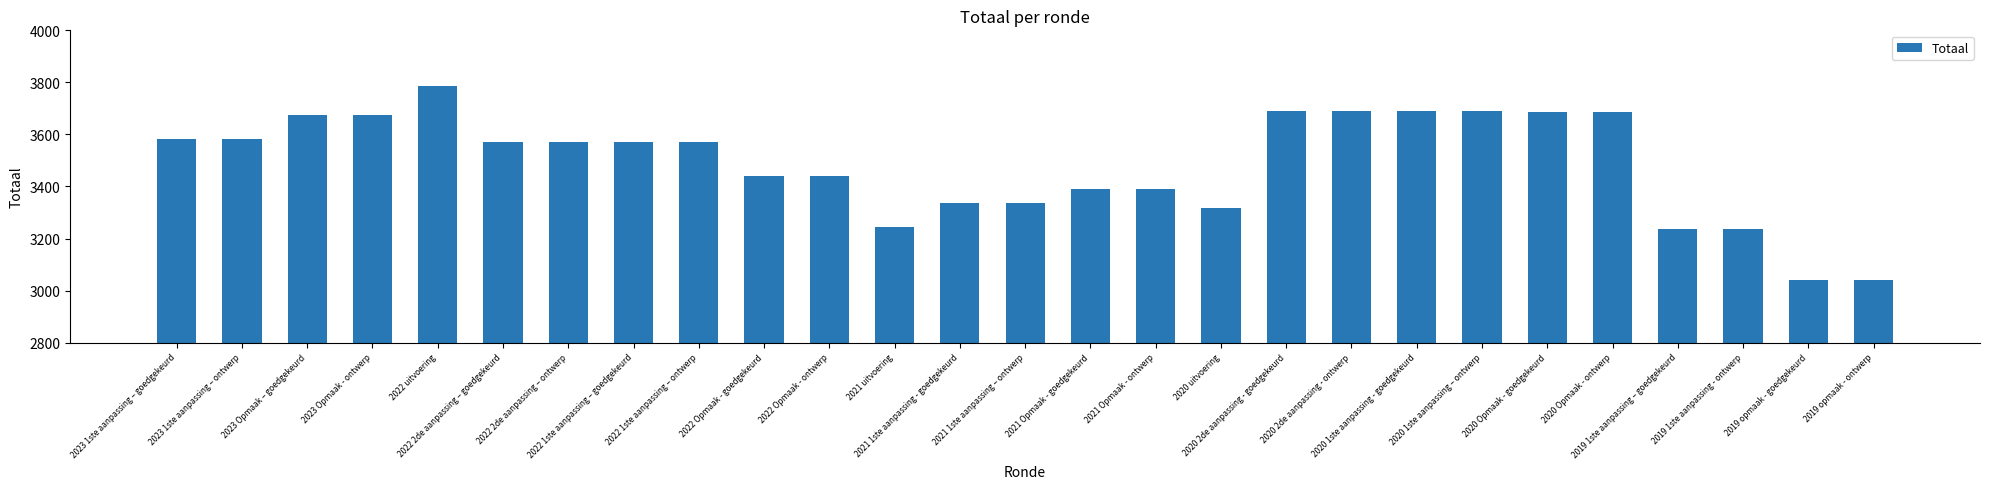

Where does the data first go above 3570?

2023 1ste aanpassing – goedgekeurd